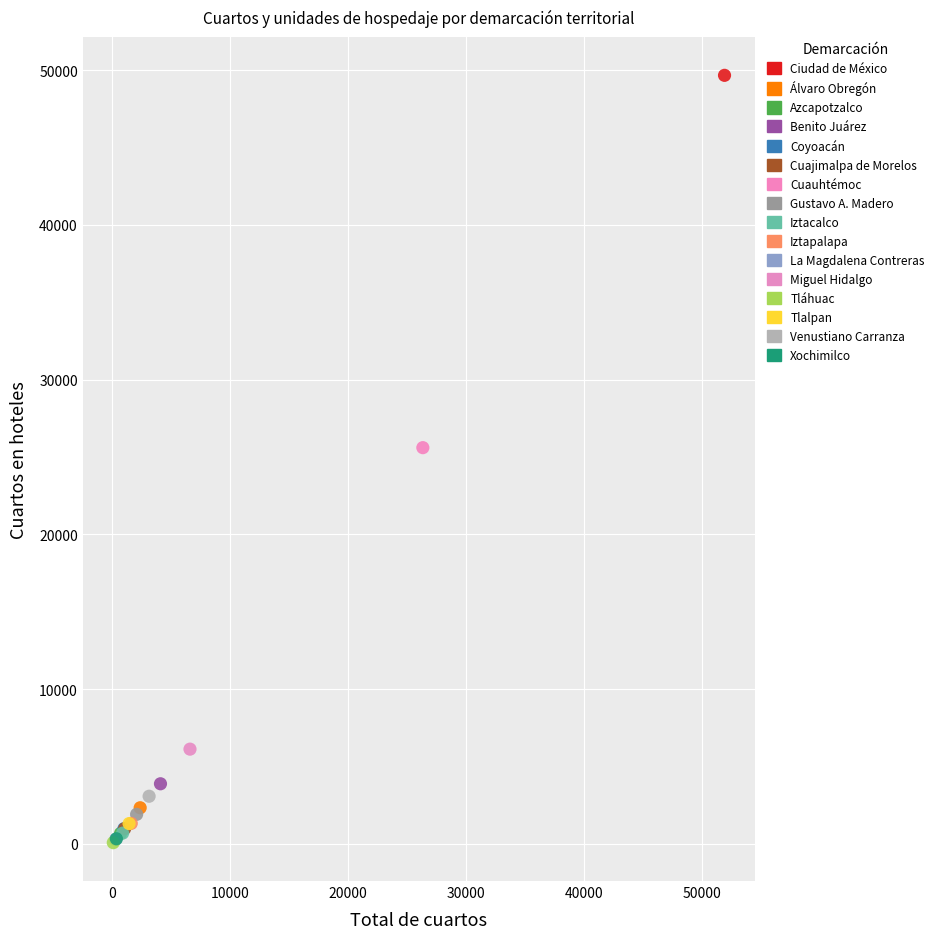

What are all the series names shown in the legend?

Ciudad de México, Álvaro Obregón, Azcapotzalco, Benito Juárez, Coyoacán, Cuajimalpa de Morelos, Cuauhtémoc, Gustavo A. Madero, Iztacalco, Iztapalapa, La Magdalena Contreras, Miguel Hidalgo, Tláhuac, Tlalpan, Venustiano Carranza, Xochimilco